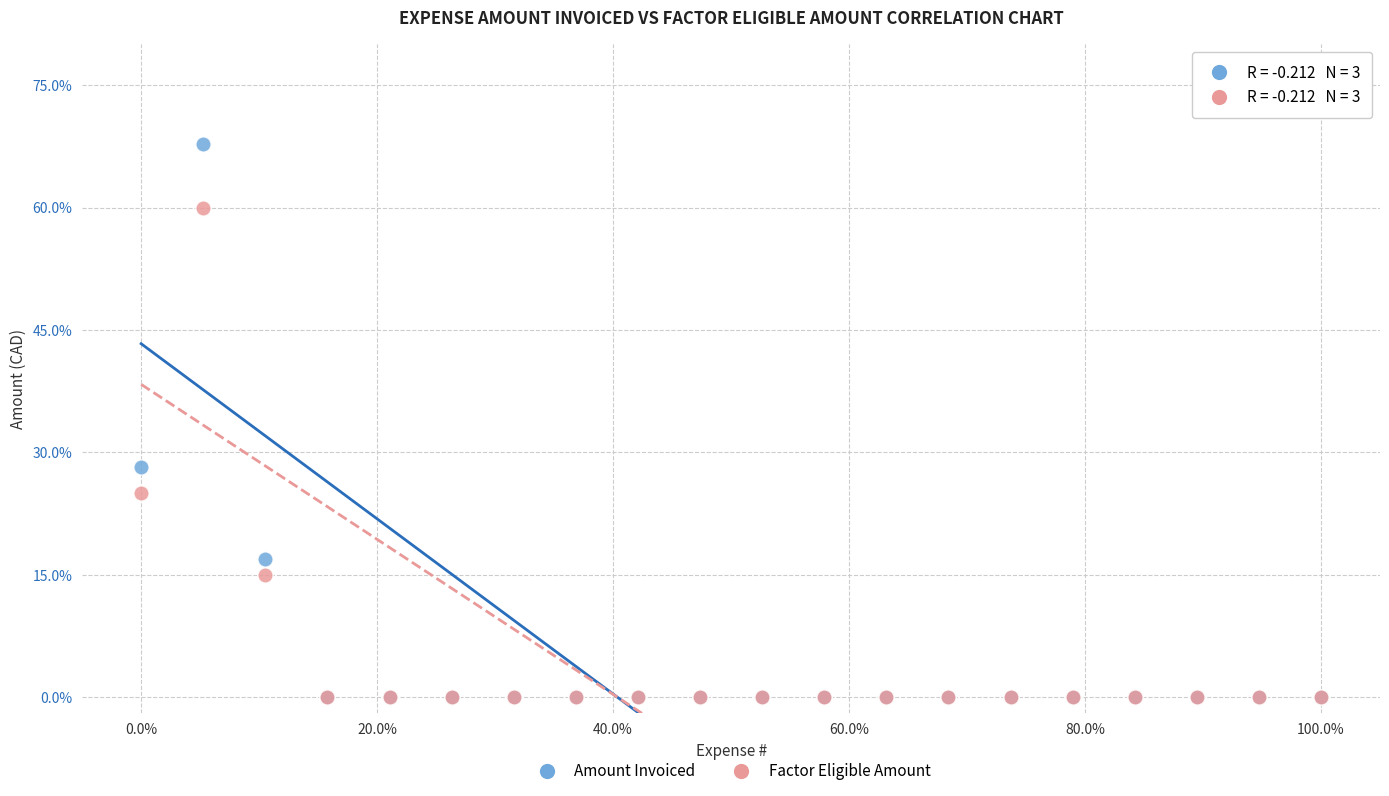

What are all the series names shown in the legend?

Amount Invoiced, Factor Eligible Amount